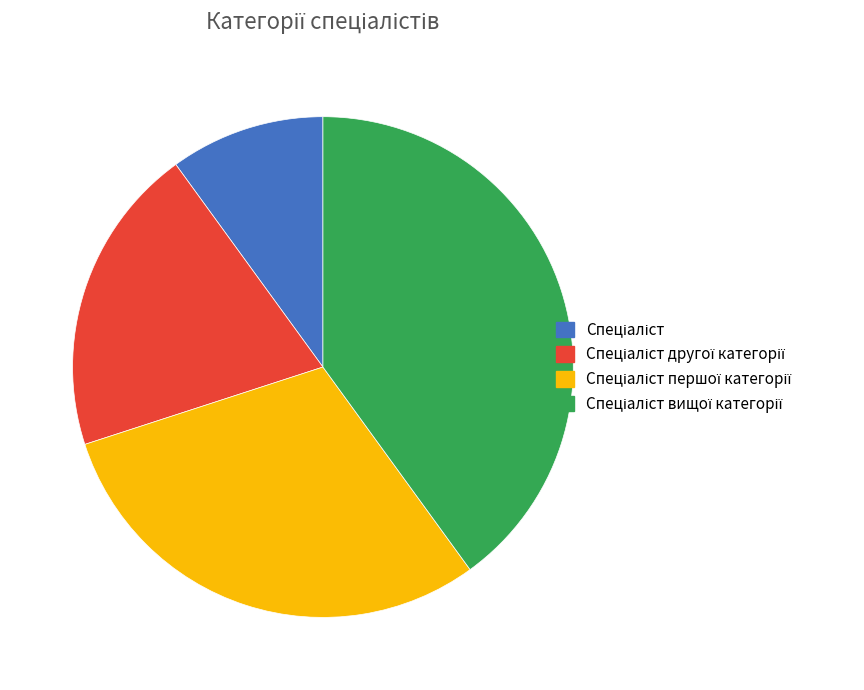

Is there a majority slice in this chart?

No